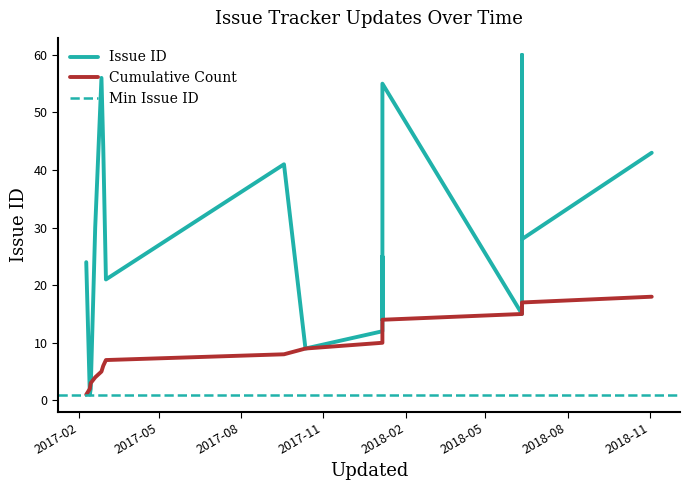

Reading left to right, list all the values displayed in this chart.

24	1	2	30	56	44	21	41	9	12	25	22	14	55	15	60	28	43